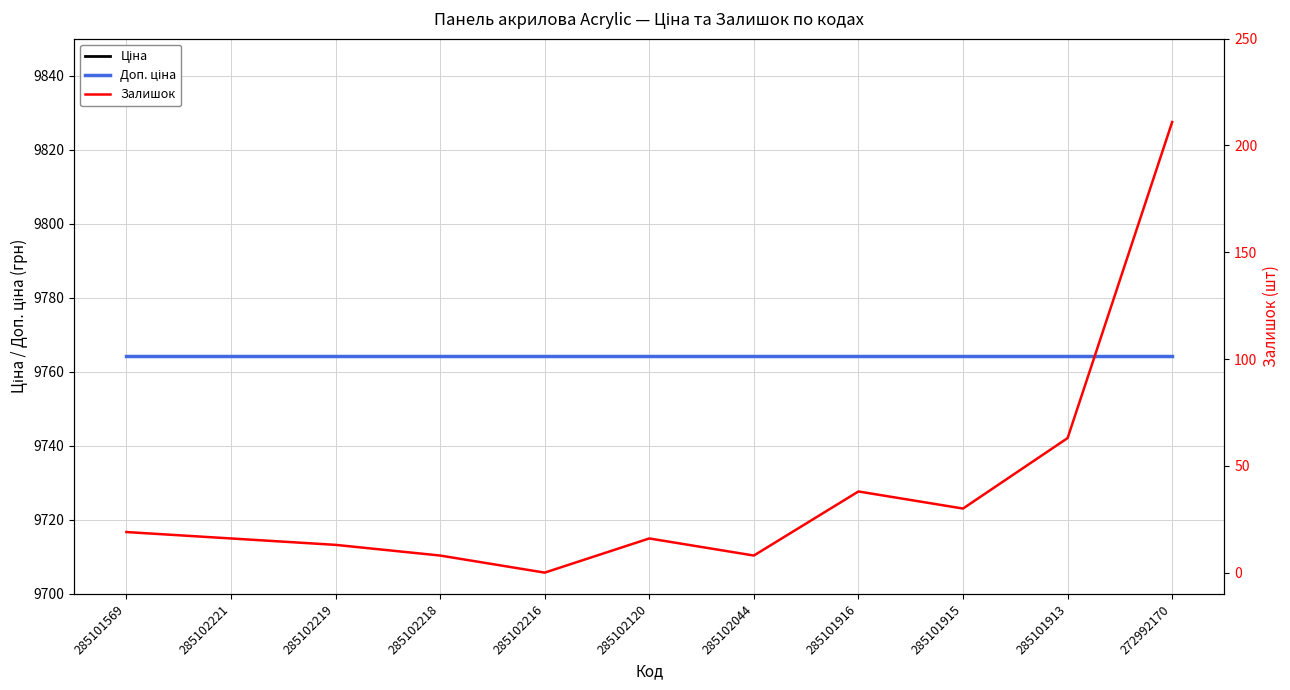

What is the sum of all Залишок values?

422.0